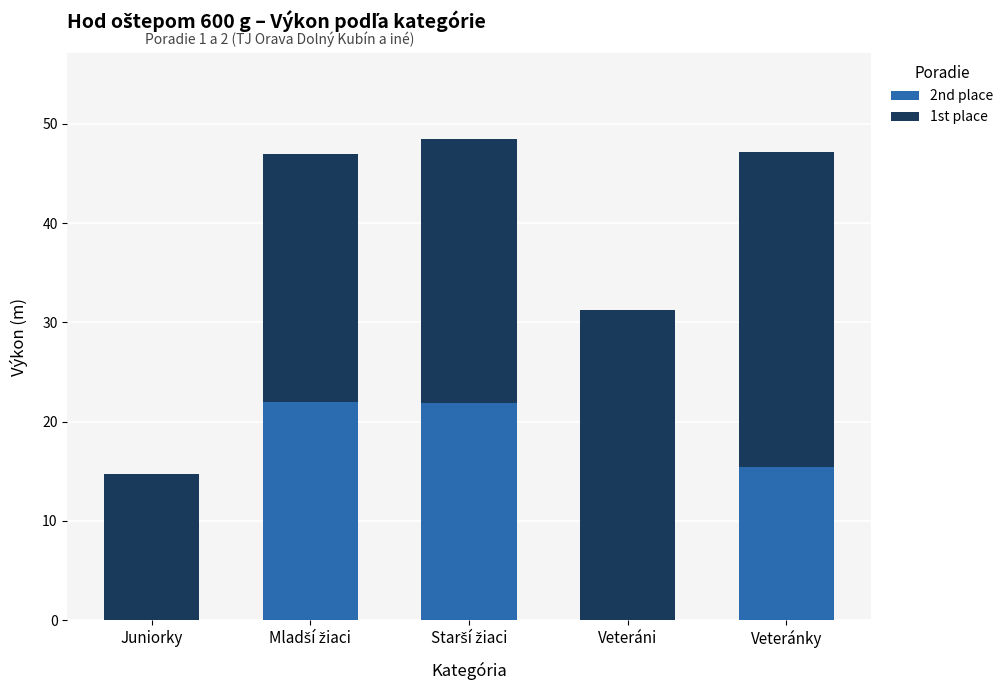

What is the total value across all series at Veteránky?

47.1